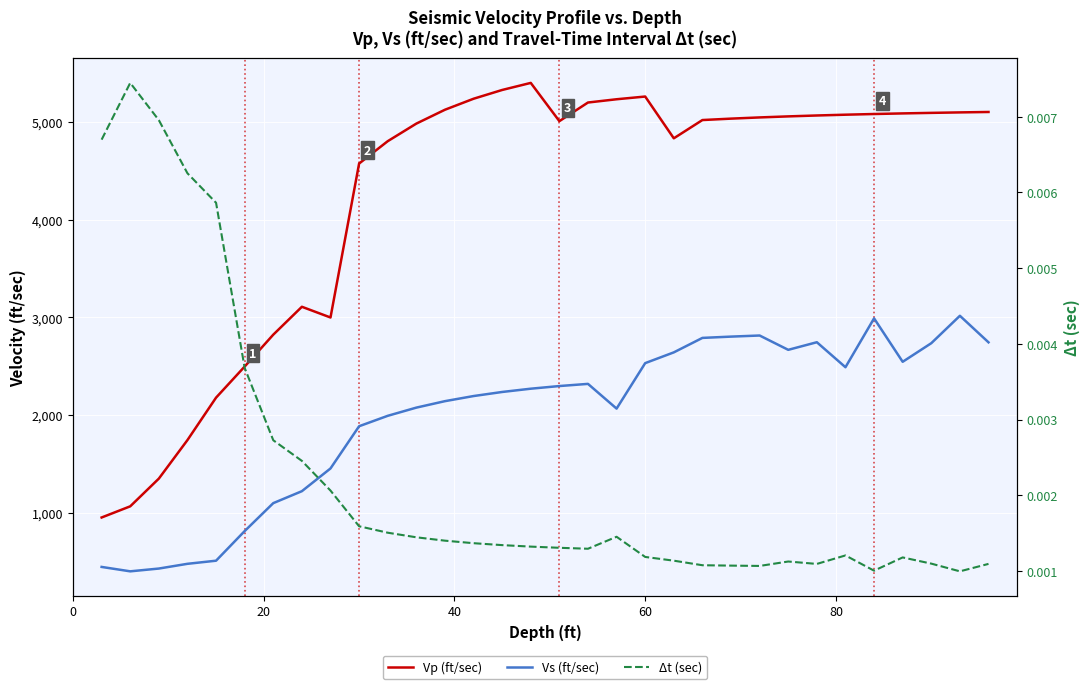

True or false: Δt (sec) and Vp (ft/sec) cross at least once.

False